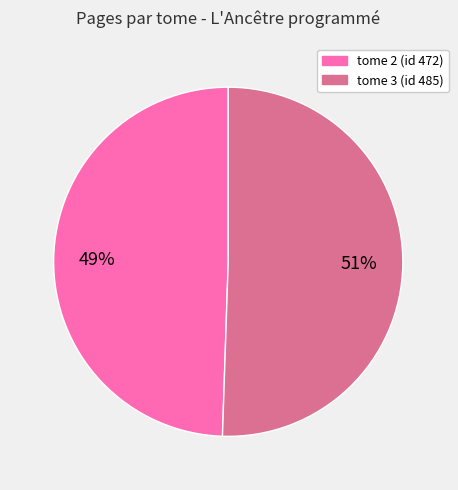

Which category has the biggest portion of the pie?

tome 3 (id 485)